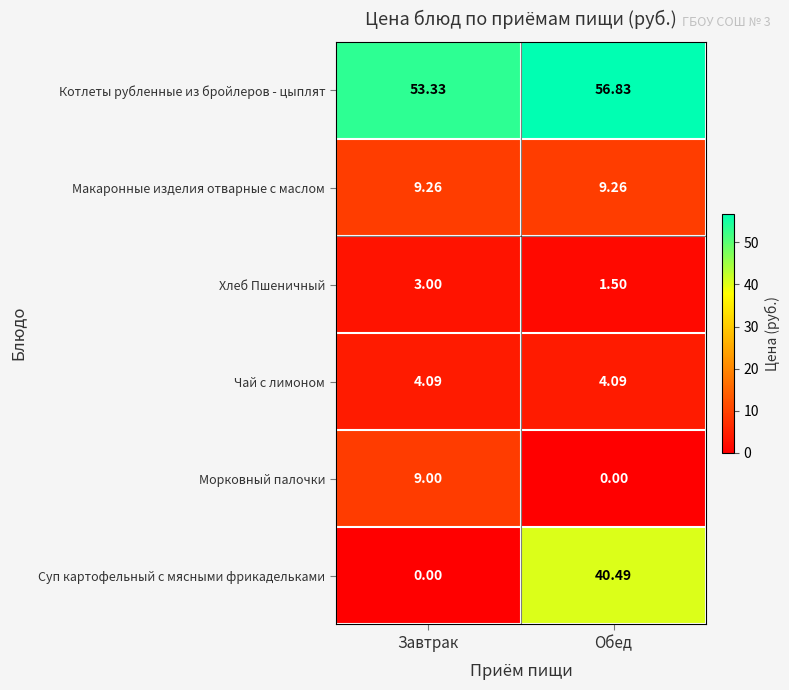

What is the difference between the highest and lowest values at Завтрак?

53.3